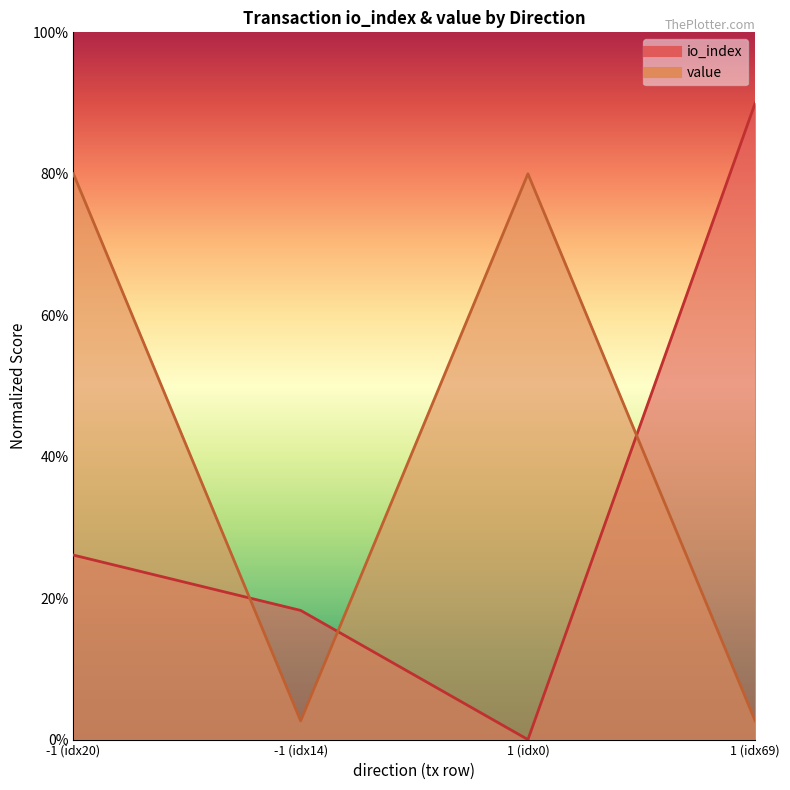

How many lines are shown in the chart?

2